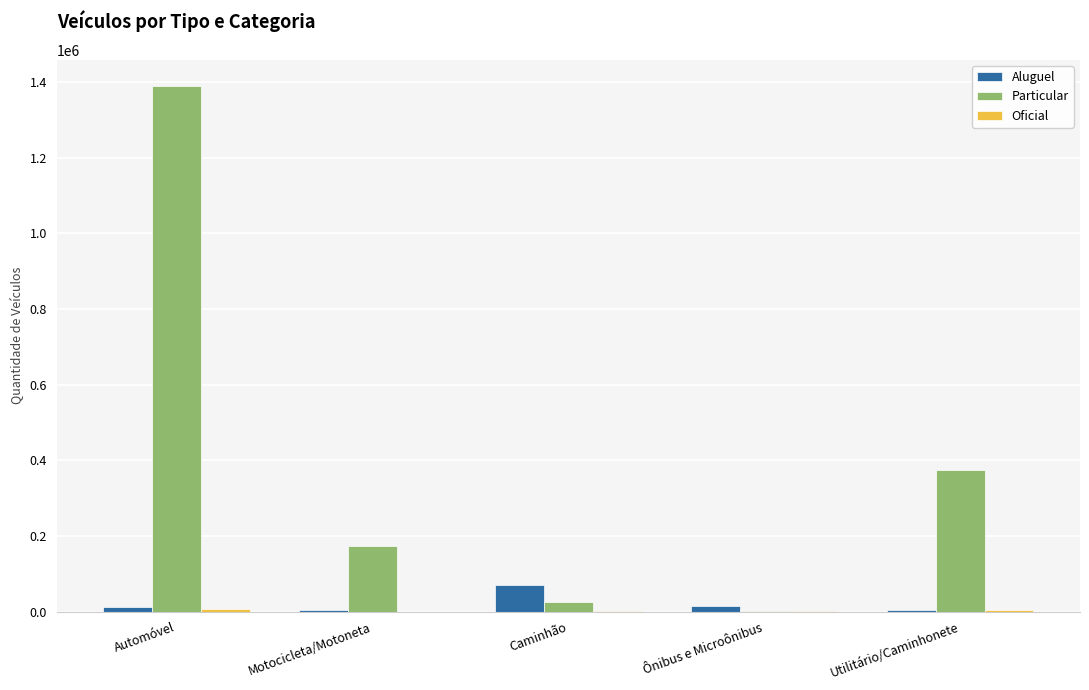

Which series changed the most between Automóvel and Utilitário/Caminhonete?

Particular